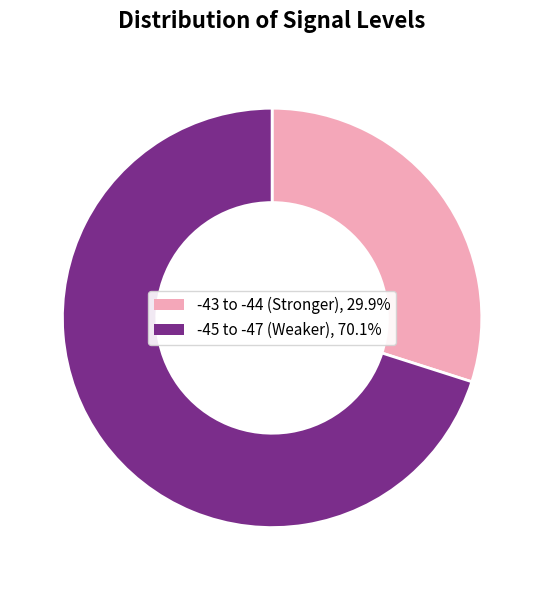

How many slices are in this pie chart?

2